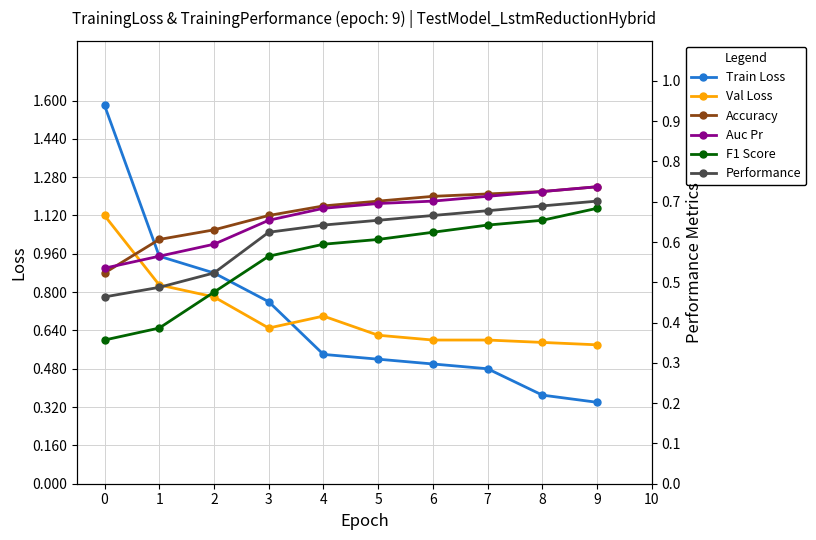

What is the difference between the second highest and second lowest values in the Val Loss series?

0.2